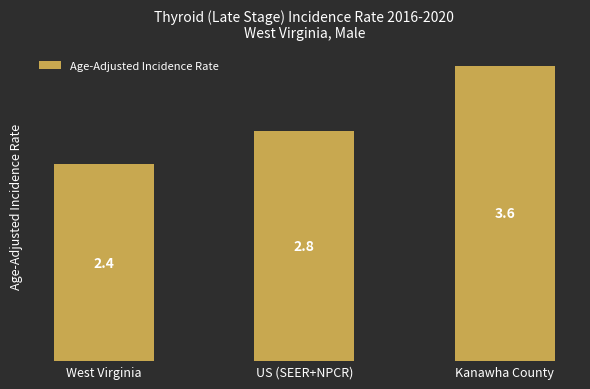

Count the number of categories in the chart.

3